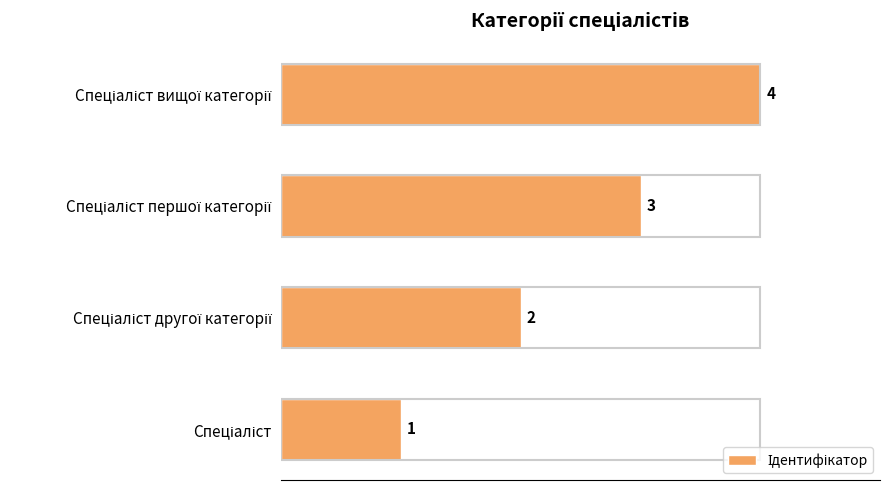

What is the greatest value displayed?

4